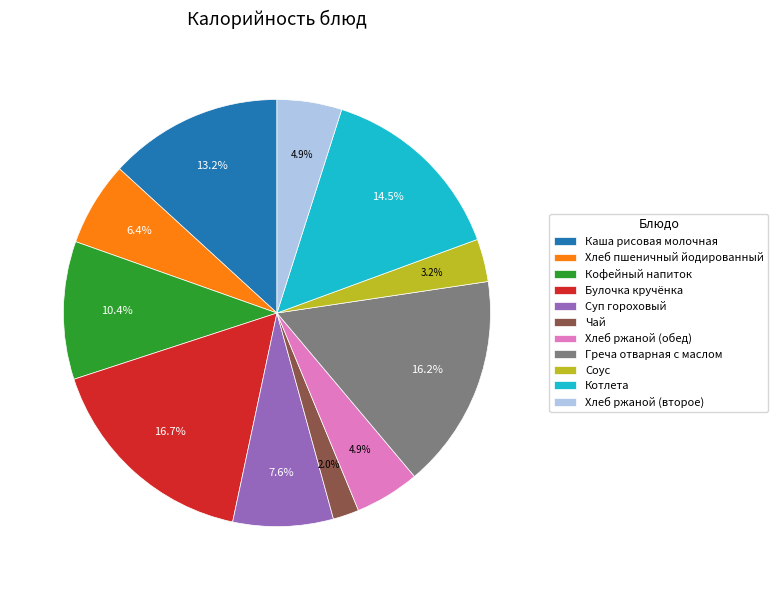

Is the sum of Хлеб пшеничный йодированный and Котлета greater than half?

No